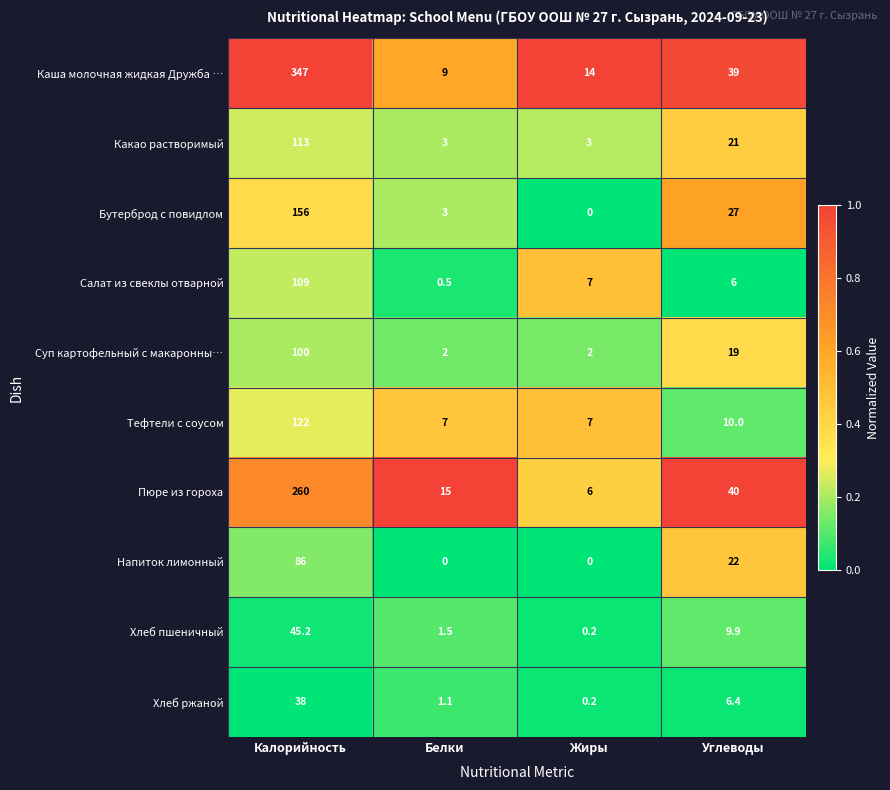

Between Калорийность and Углеводы, which series saw the biggest shift?

Каша молочная жидкая Дружба …